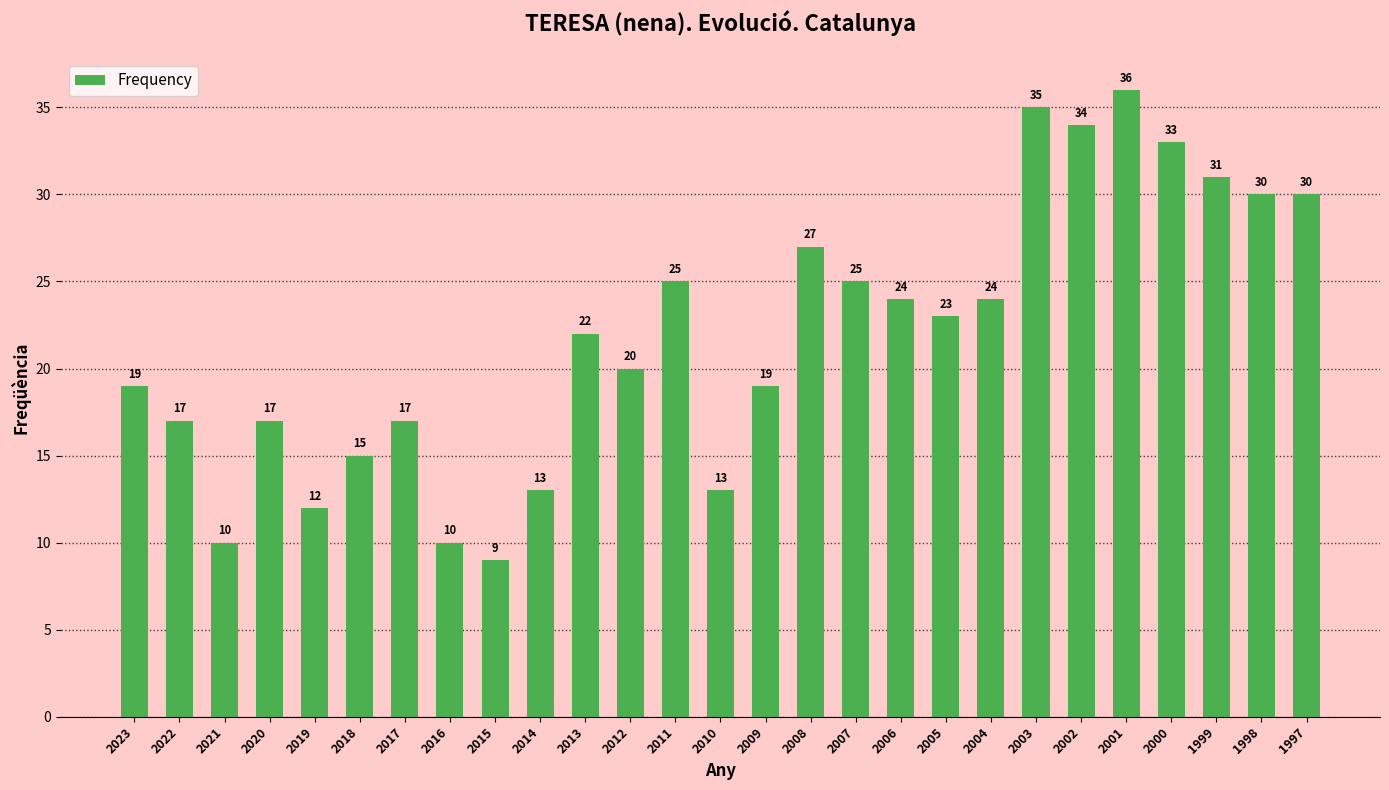

Which category has the highest value across all series?

2001